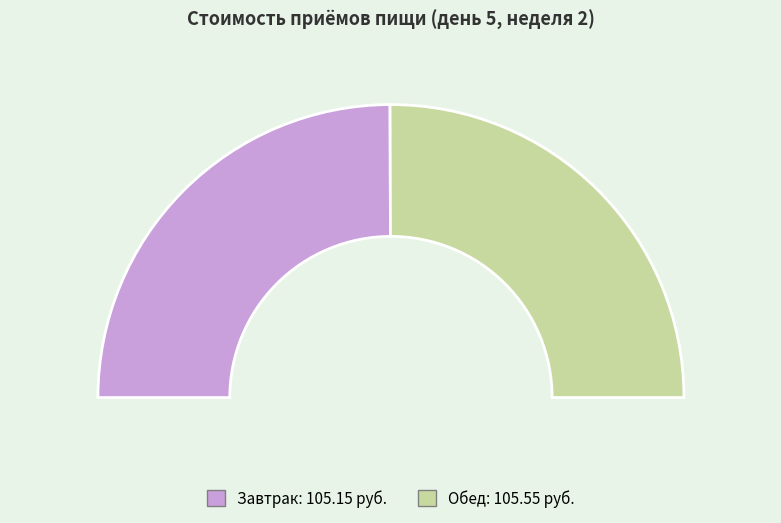

To the nearest percent, what portion does Обед represent?

50%